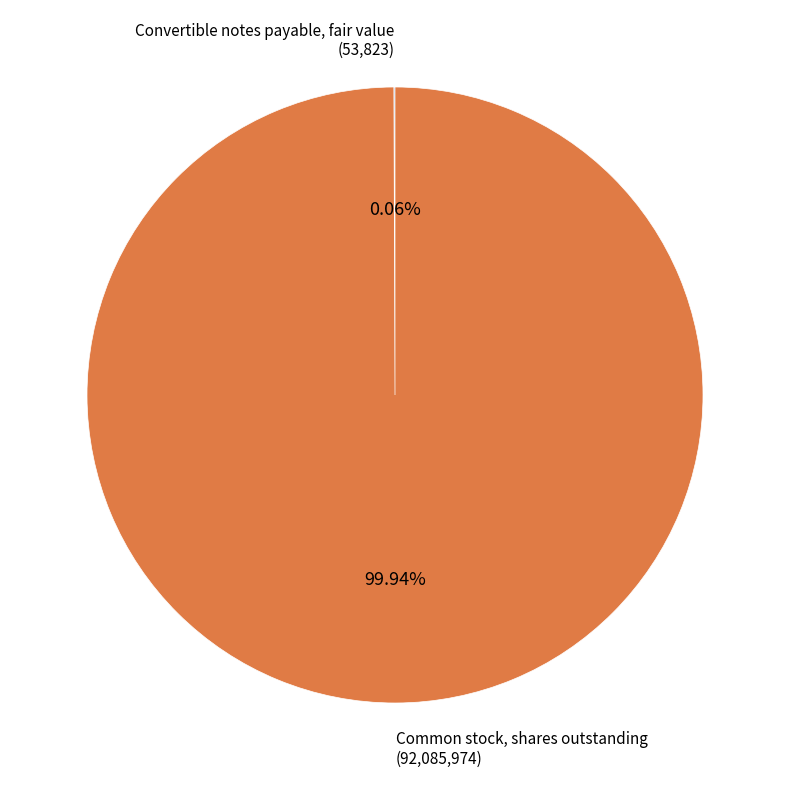

Which slice is the largest?

Common stock, shares outstanding